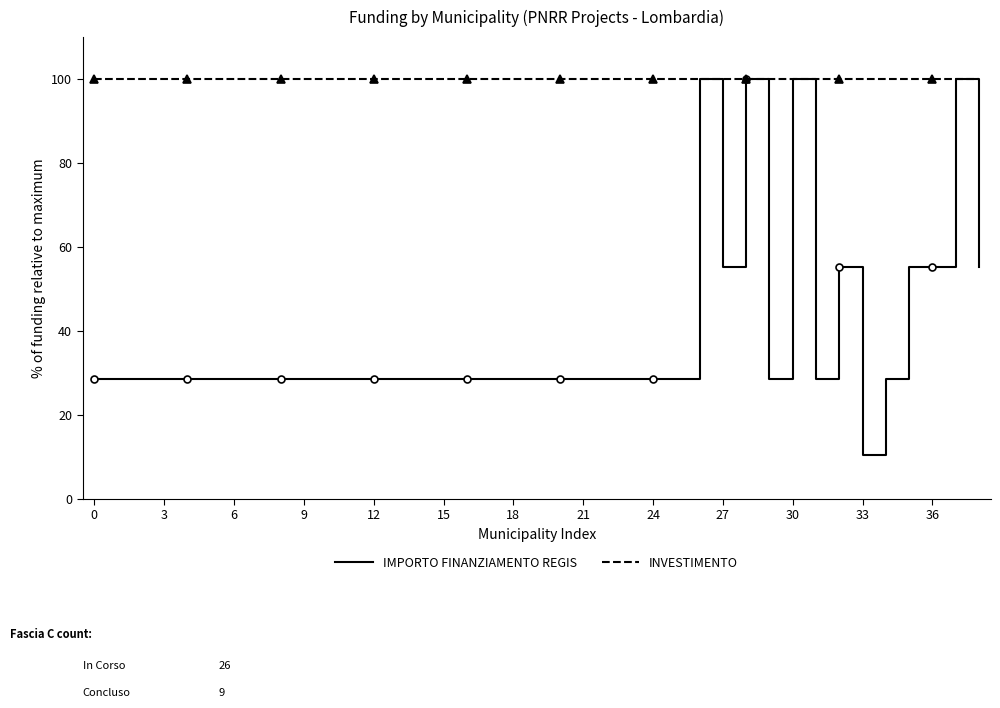

The value of INVESTIMENTO at 9 is 36.2. True or false?

False